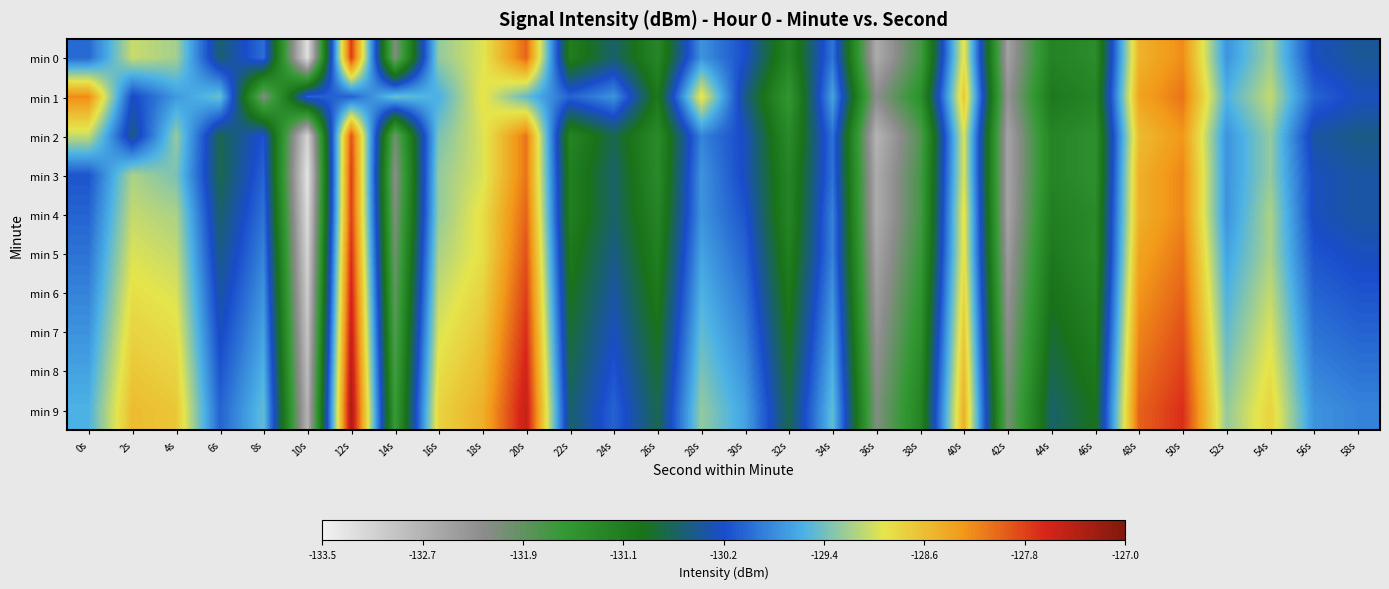

At how many categories does at least one series exceed -130?

21